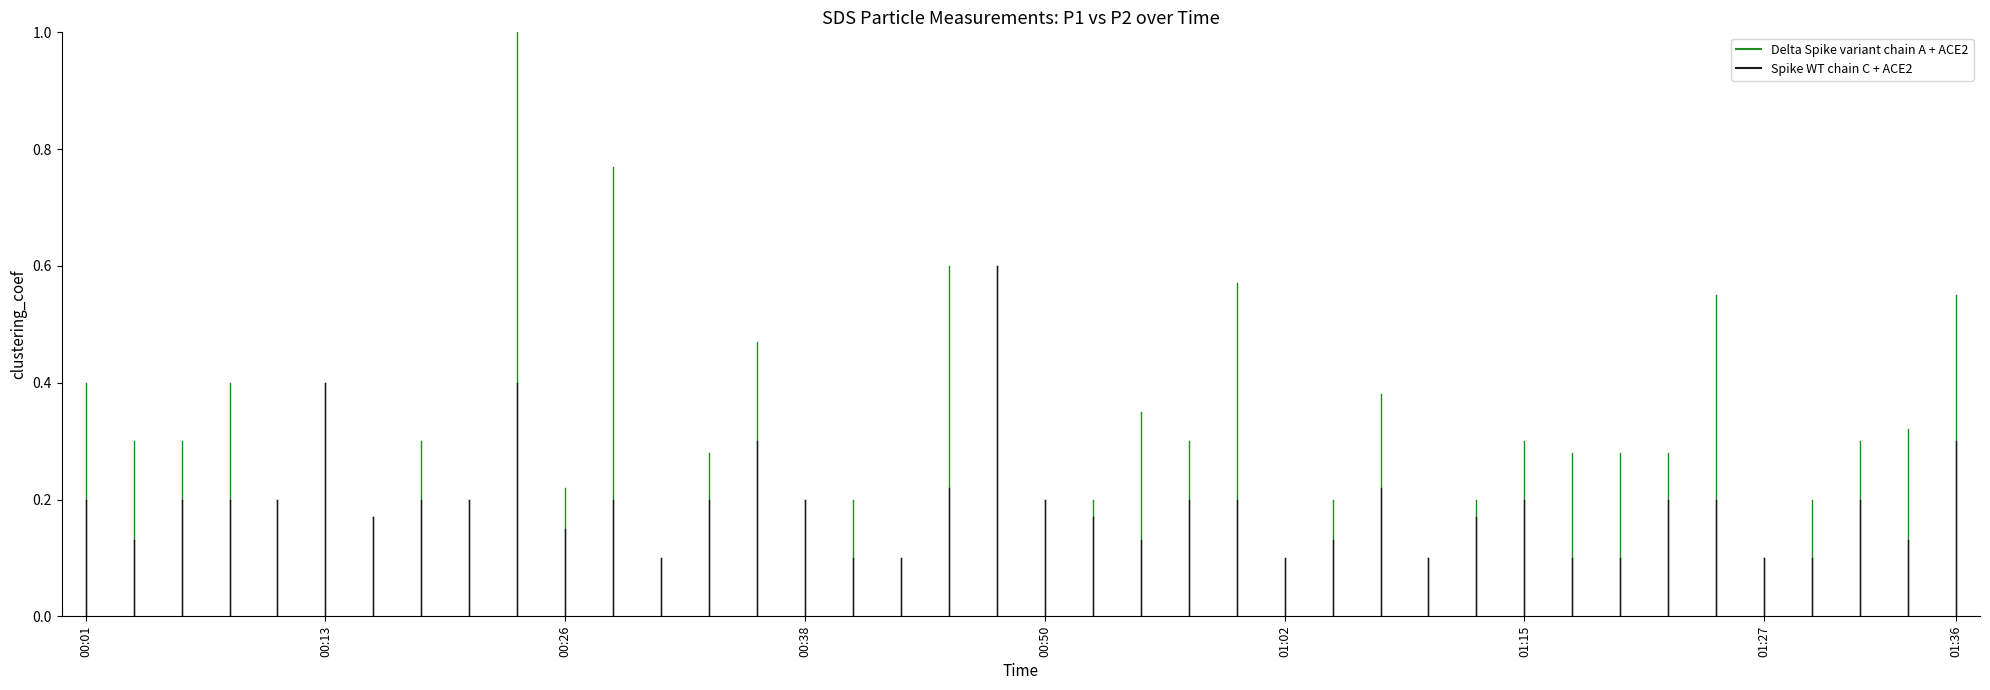

What are all the series names shown in the legend?

Delta Spike variant chain A + ACE2, Spike WT chain C + ACE2